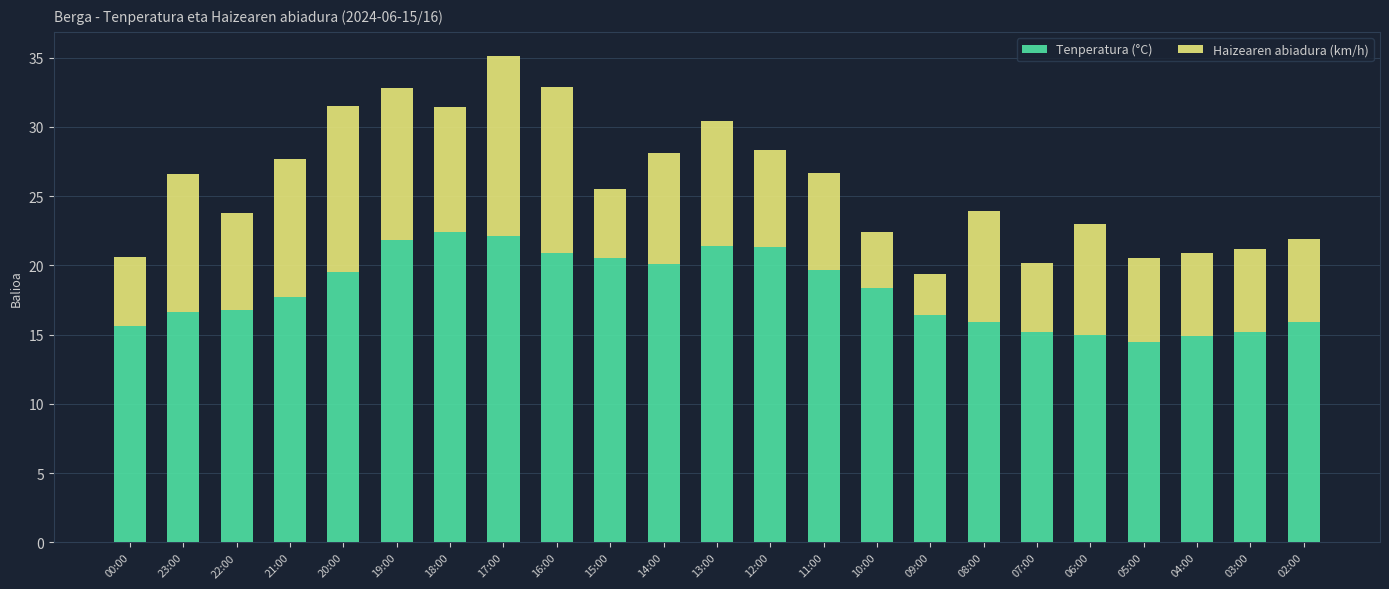

At which label does Tenperatura (°C) reach its minimum?

05:00